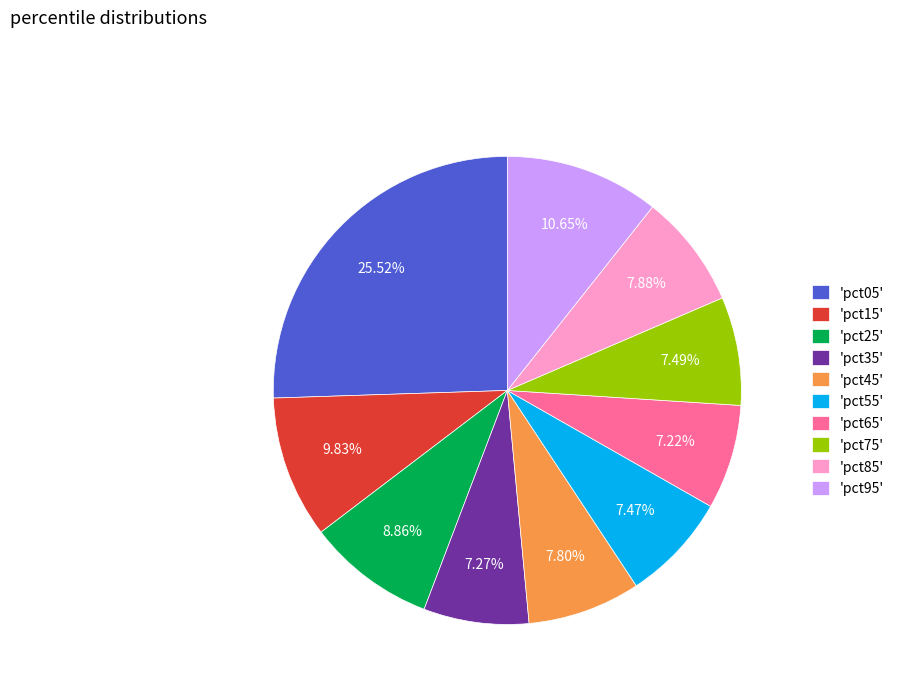

Is 'pct95' the majority of the pie?

No